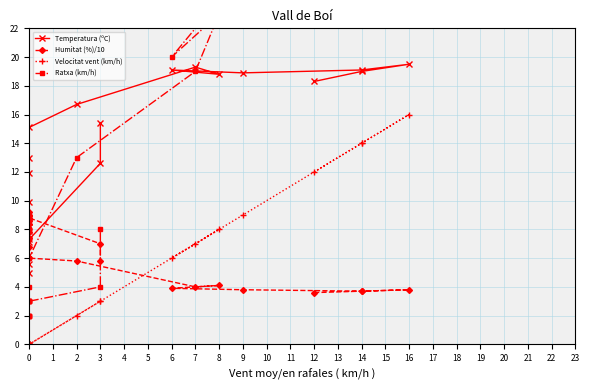

How many interior local peaks does the Ratxa (km/h) series have?

4